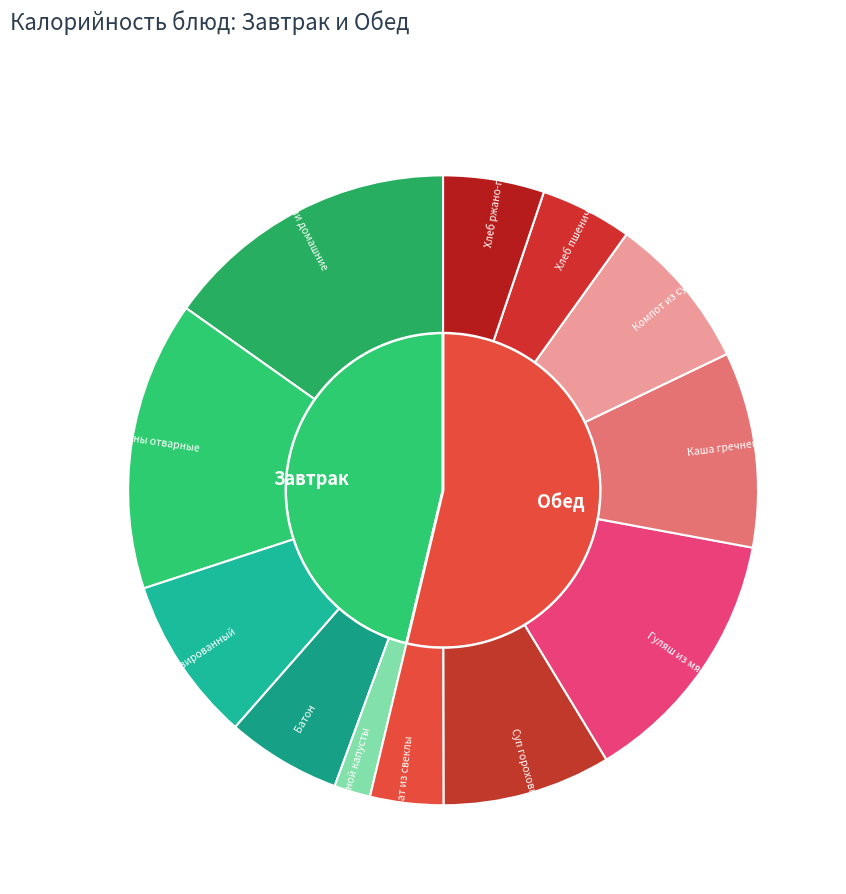

To the nearest percent, what percentage of the pie is Кисель витаминизированный?

8%